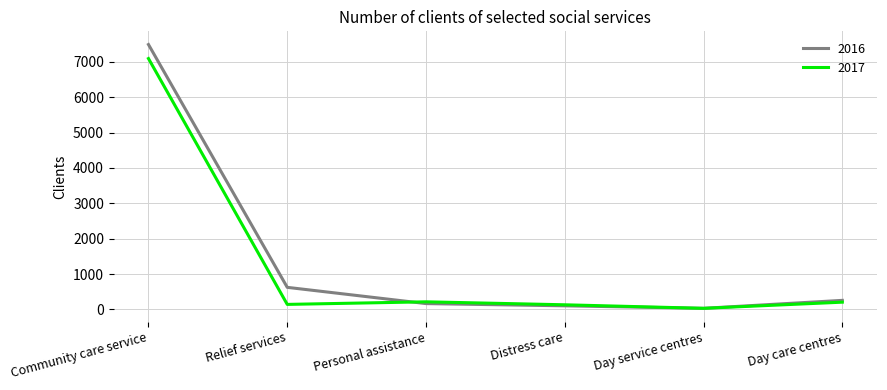

Does the chart have visible grid lines?

Yes